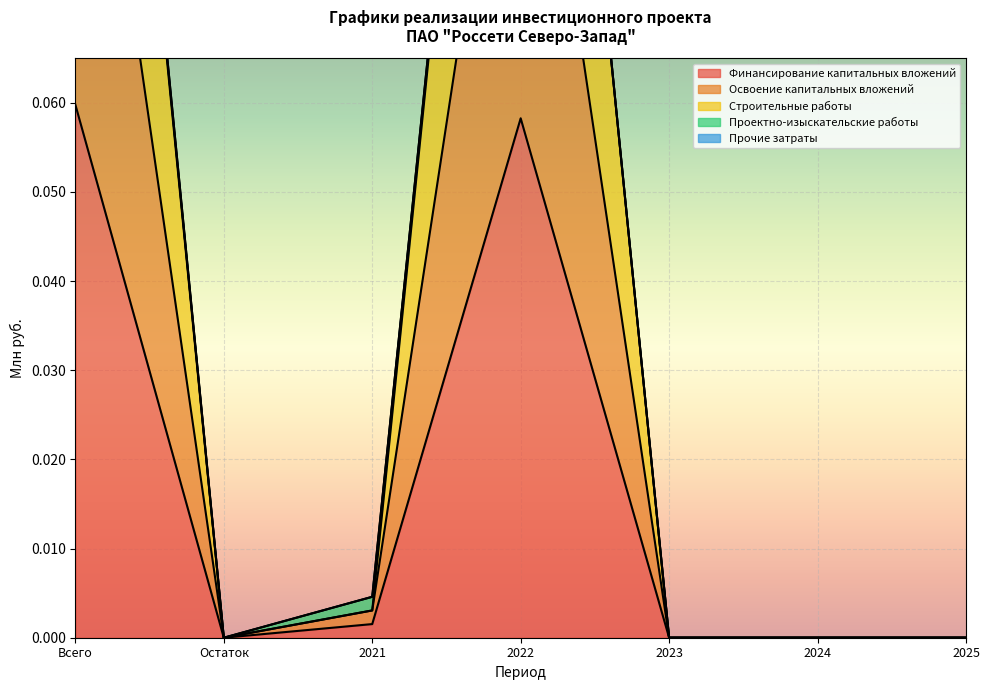

Between 2024 and Всего, which is larger?

Всего